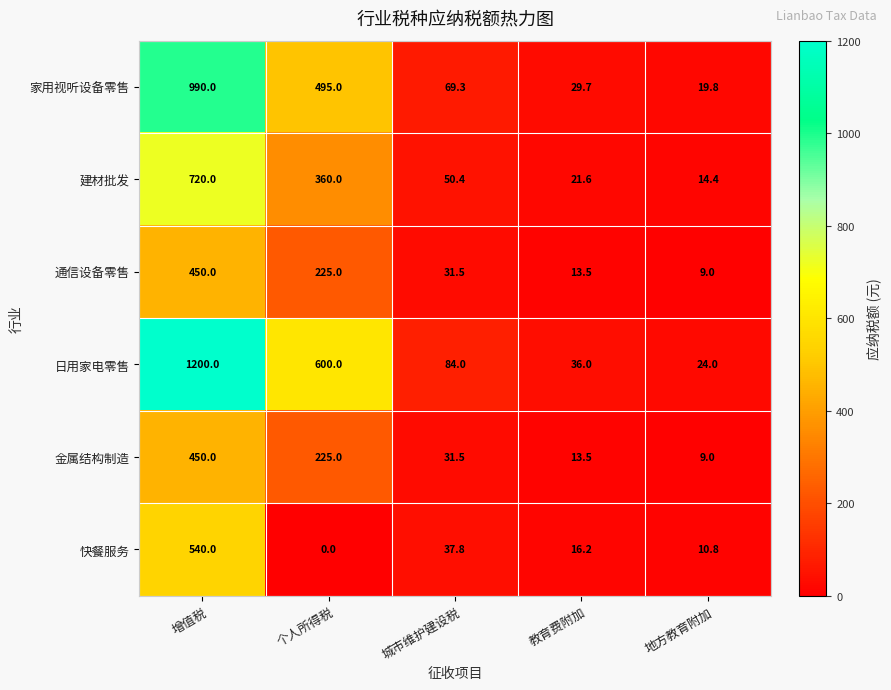

What is the total value across all series at 城市维护建设税?

304.5